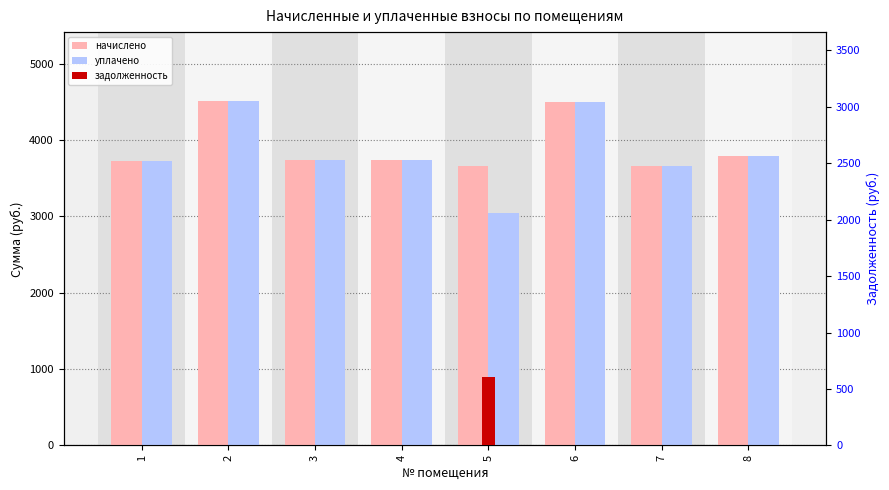

What are all the series names shown in the legend?

начислено, уплачено, задолженность